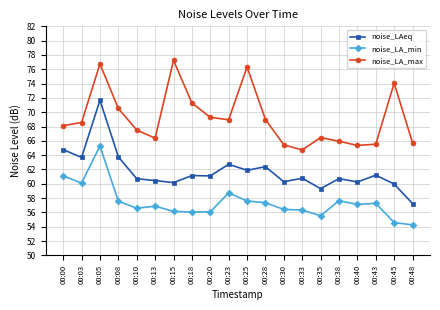

What is the maximum value for noise_LAeq?

71.7